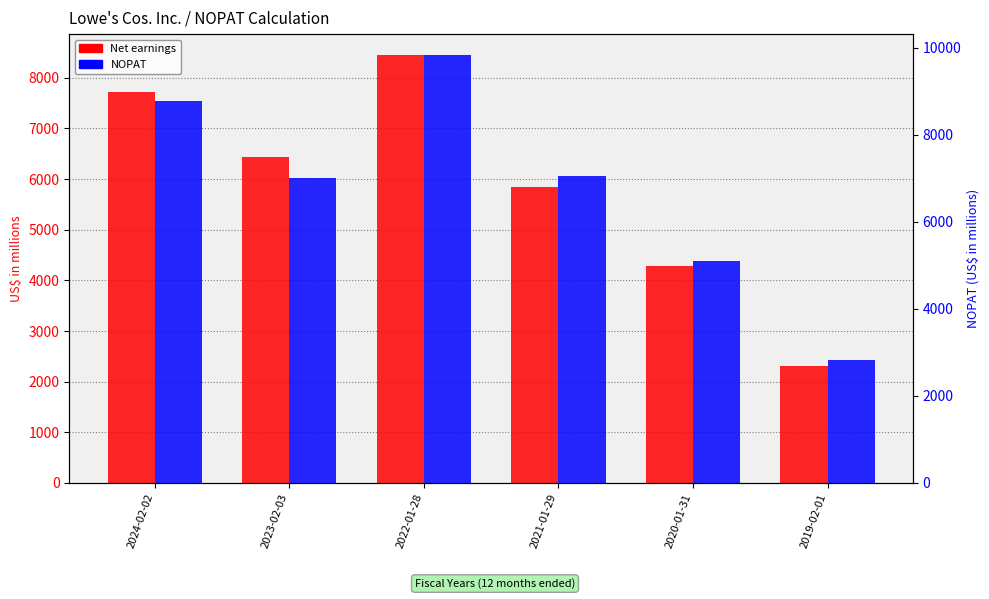

Is the value of NOPAT at 2019-02-01 greater than the value of Net earnings at 2021-01-29?

No